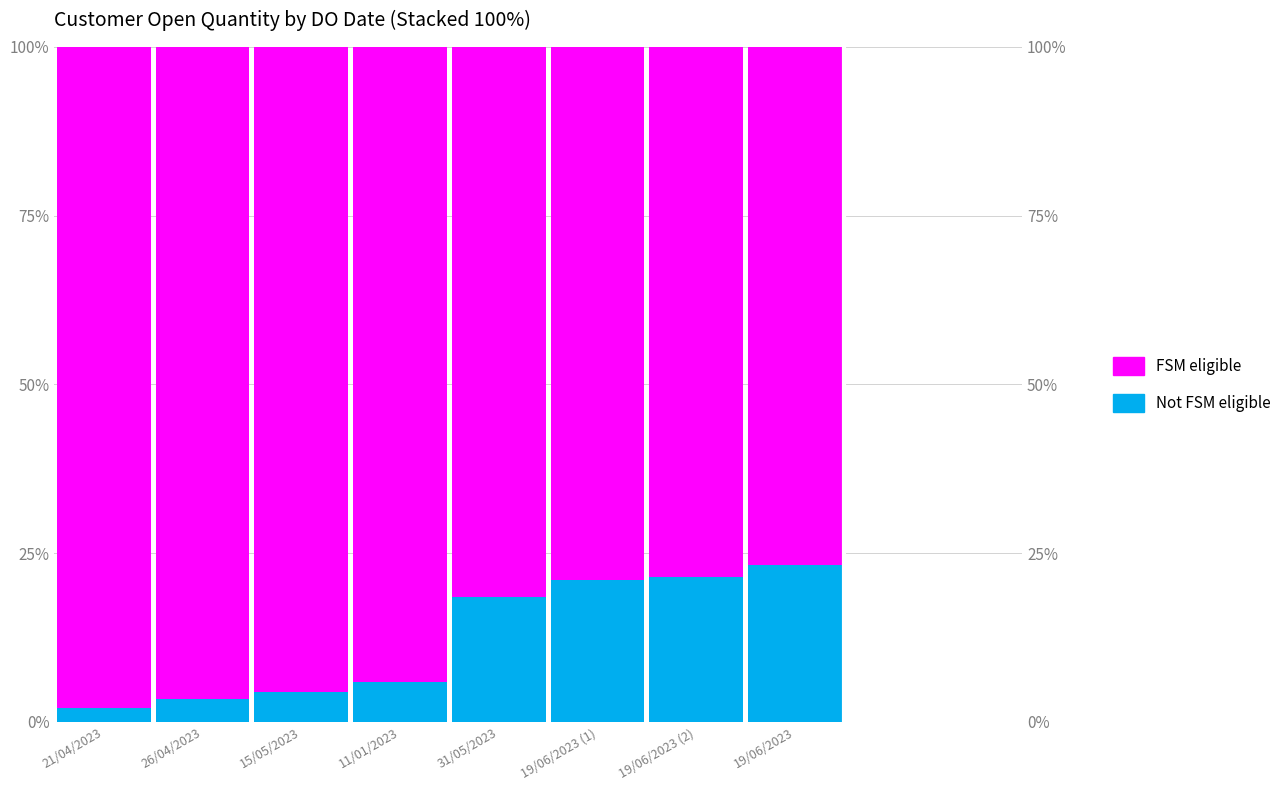

Reading left to right, extract all data points from this chart.

Not FSM eligible: 21/04/2023=2.1	26/04/2023=3.4	15/05/2023=4.4	11/01/2023=5.9	31/05/2023=18.5	19/06/2023 (1)=21.0	19/06/2023 (2)=21.5	19/06/2023=23.2
FSM eligible: 21/04/2023=97.9	26/04/2023=96.6	15/05/2023=95.6	11/01/2023=94.1	31/05/2023=81.5	19/06/2023 (1)=79.0	19/06/2023 (2)=78.5	19/06/2023=76.8